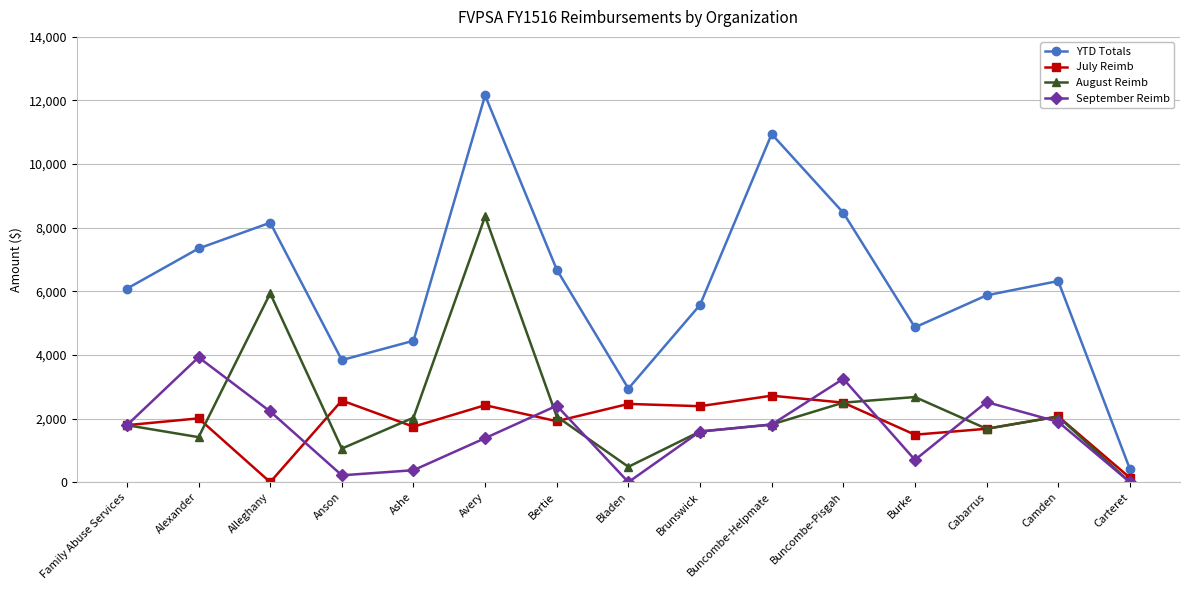

Rank the series by their maximum value, from lowest to highest.

July Reimb, September Reimb, August Reimb, YTD Totals